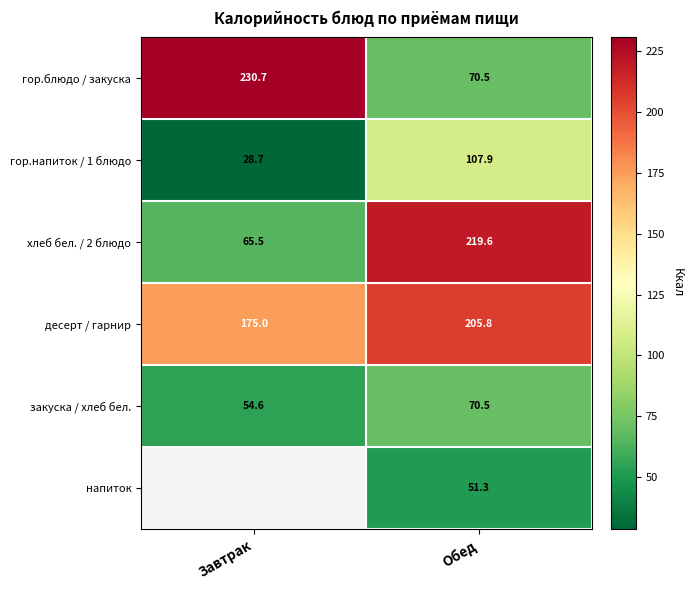

Rank the categories by хлеб бел. / 2 блюдо value from lowest to highest.

Завтрак, Обед